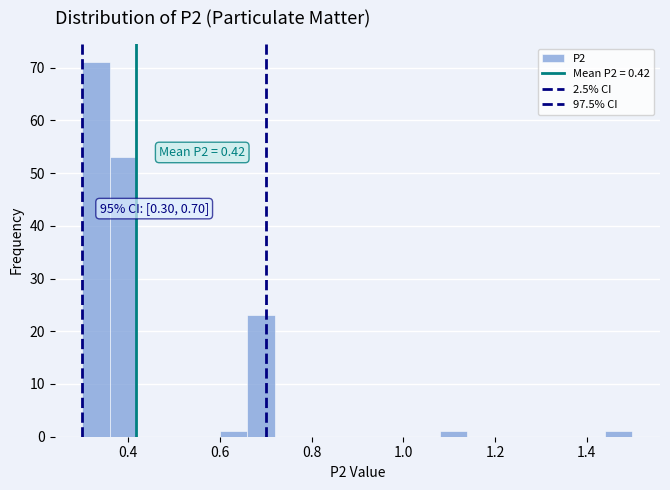

Around what value on the x-axis is the tallest bar? Give the approximate position of its centre, as read against the axis.

0.34